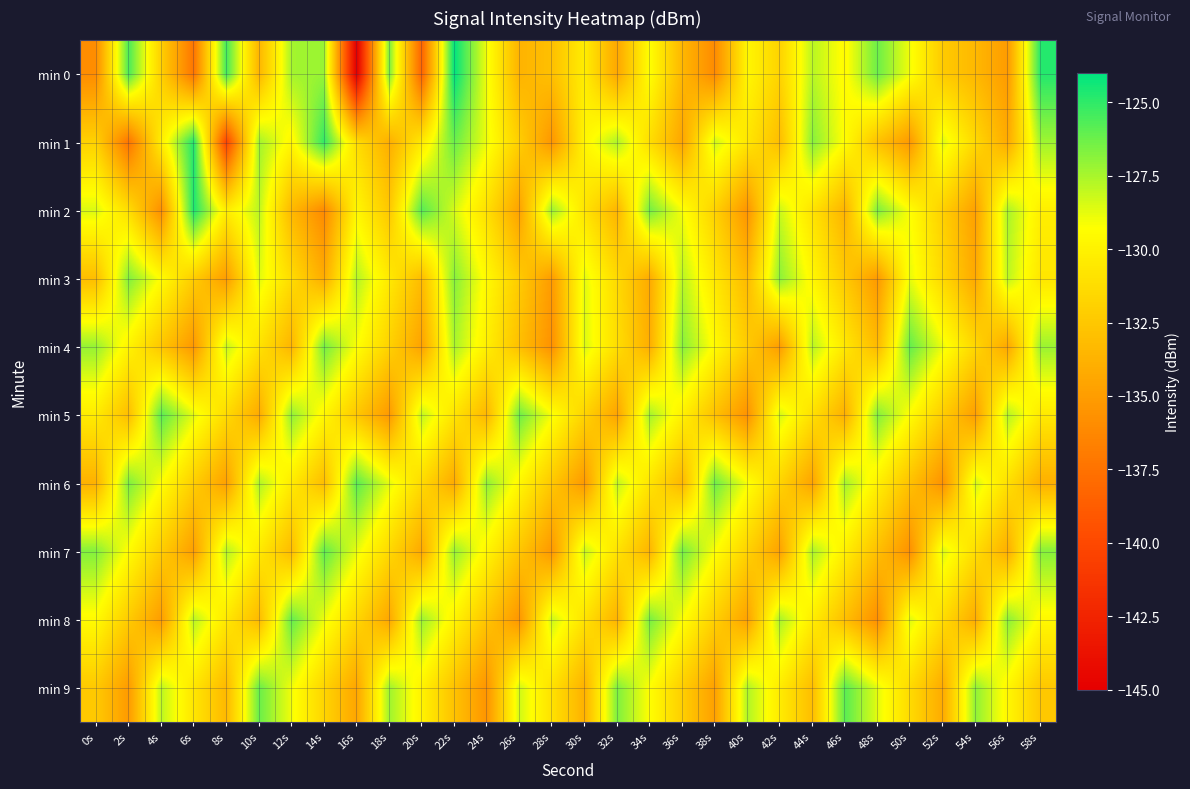

Between 0s and 40s, which is larger?

40s